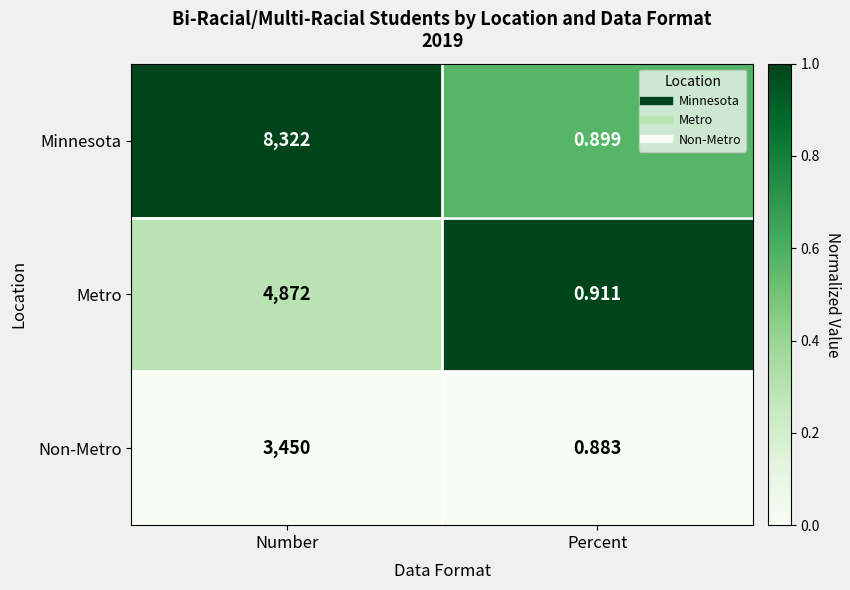

At which category does the chart reach its peak across all series?

Number